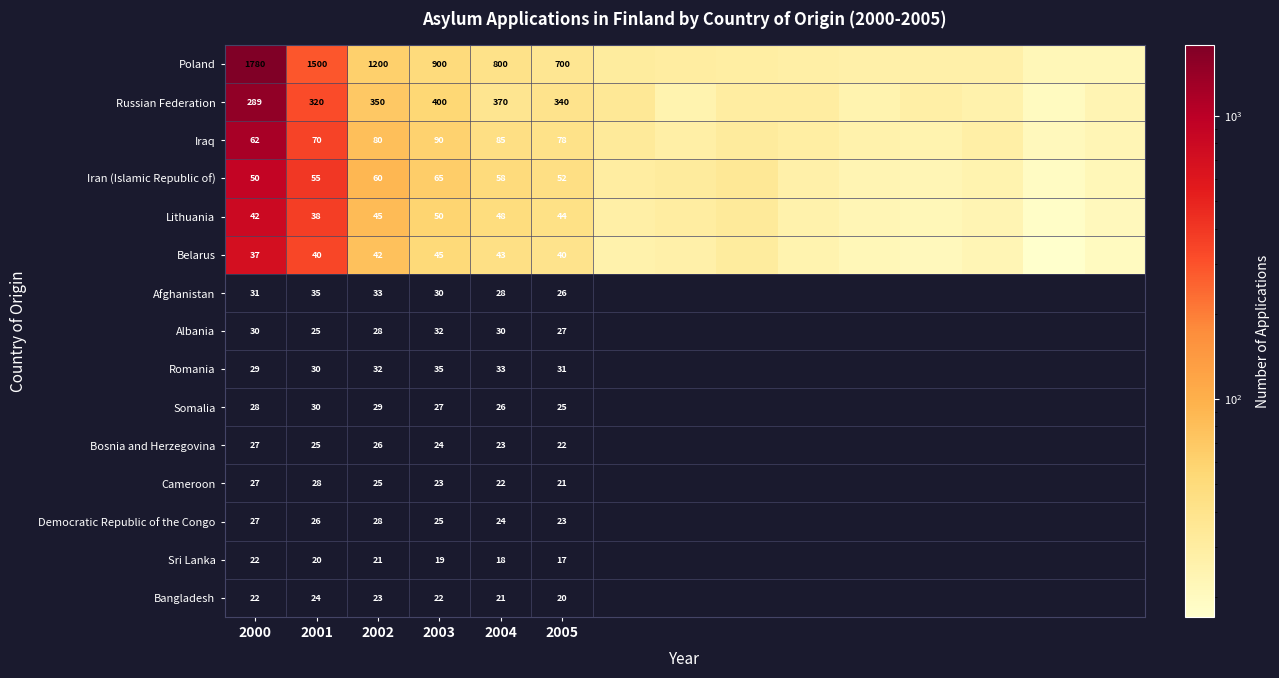

At how many categories does at least one series exceed 1225?

1